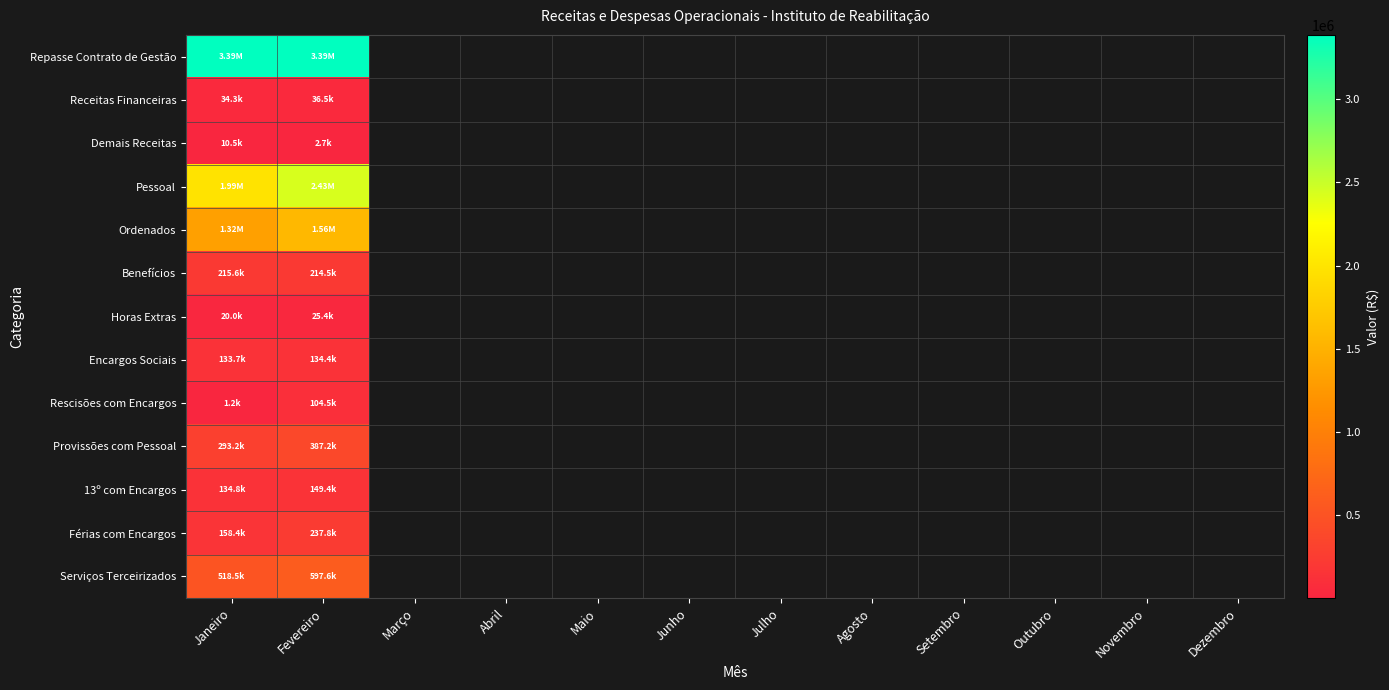

What is the maximum value for Férias com Encargos?

237813.6